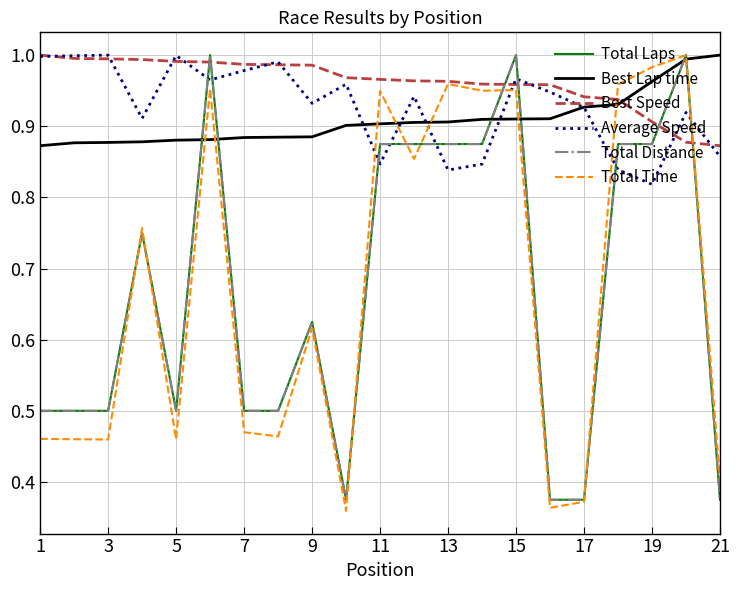

How many lines are shown in the chart?

6